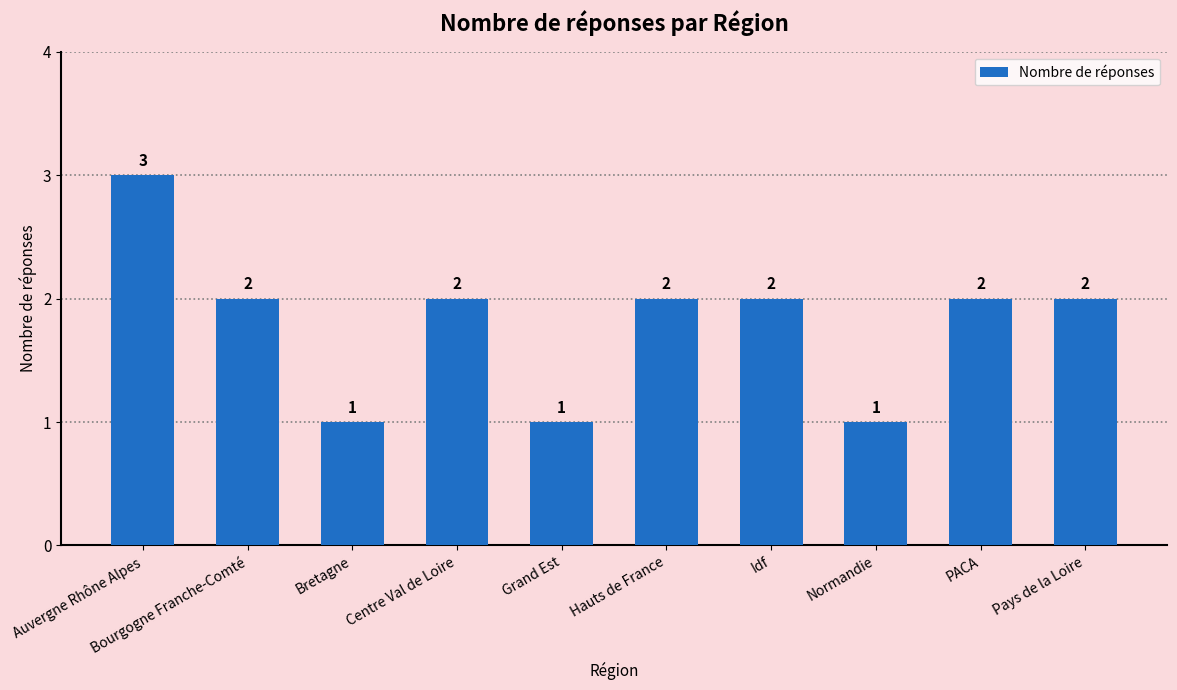

Which label corresponds to the largest value in the chart?

Auvergne Rhône Alpes